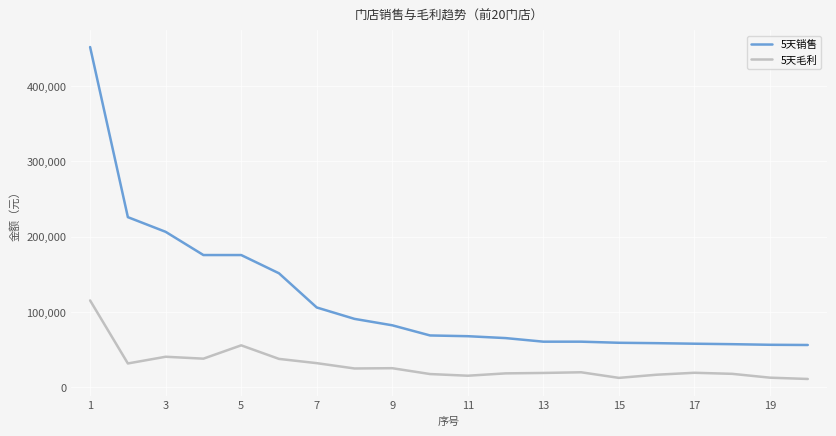

Which series has the largest total across all categories?

5天销售